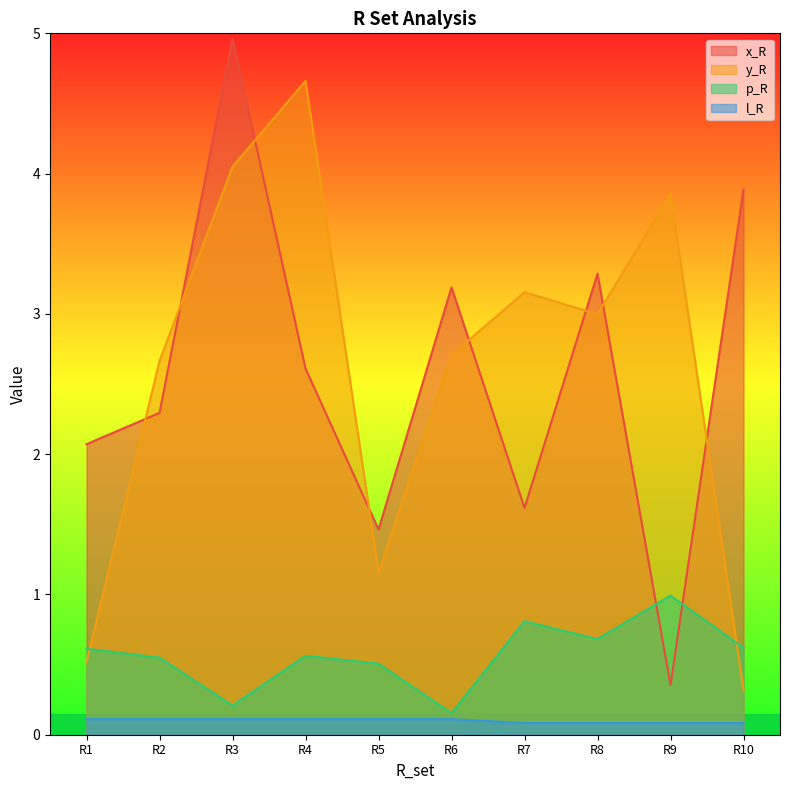

What are all the series names shown in the legend?

x_R, y_R, p_R, l_R